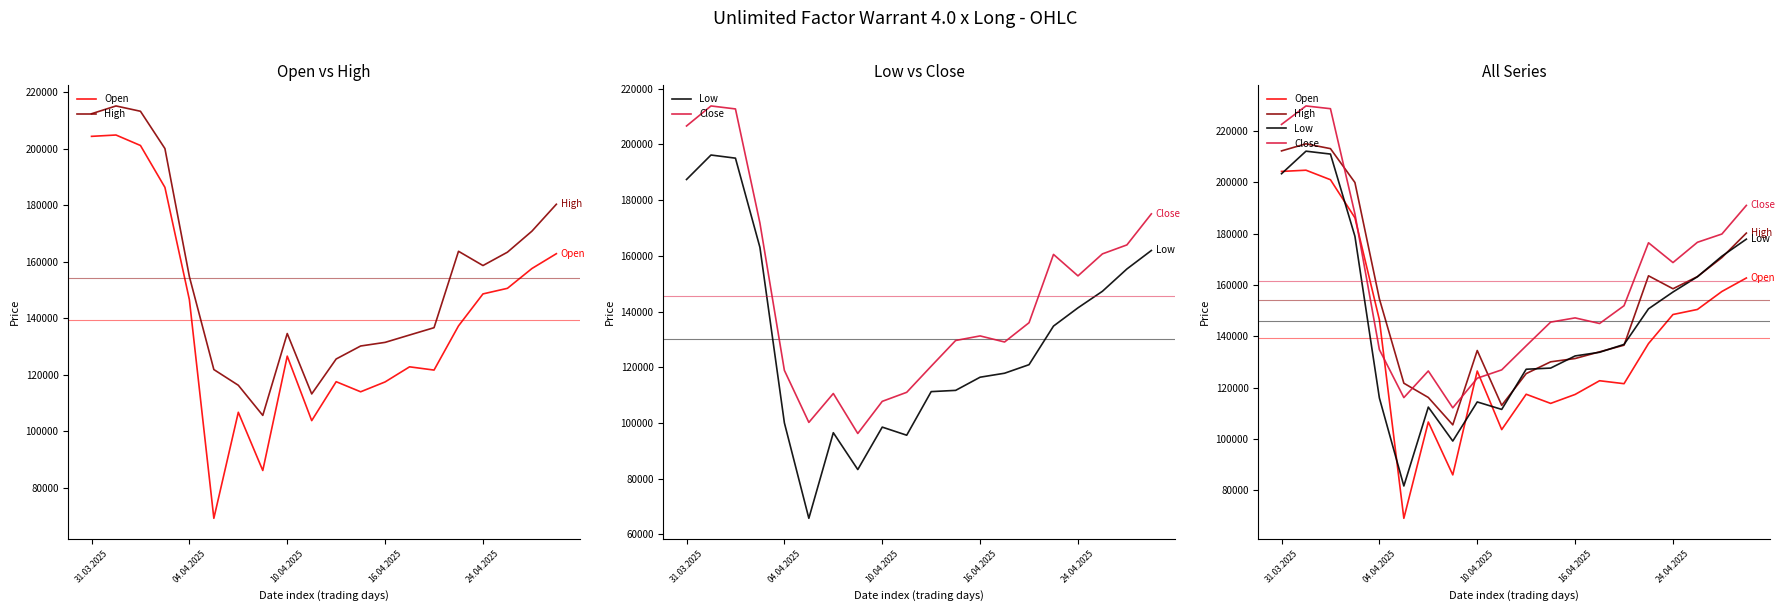

The value of Close at 10.04.2025 is 110427. True or false?

False